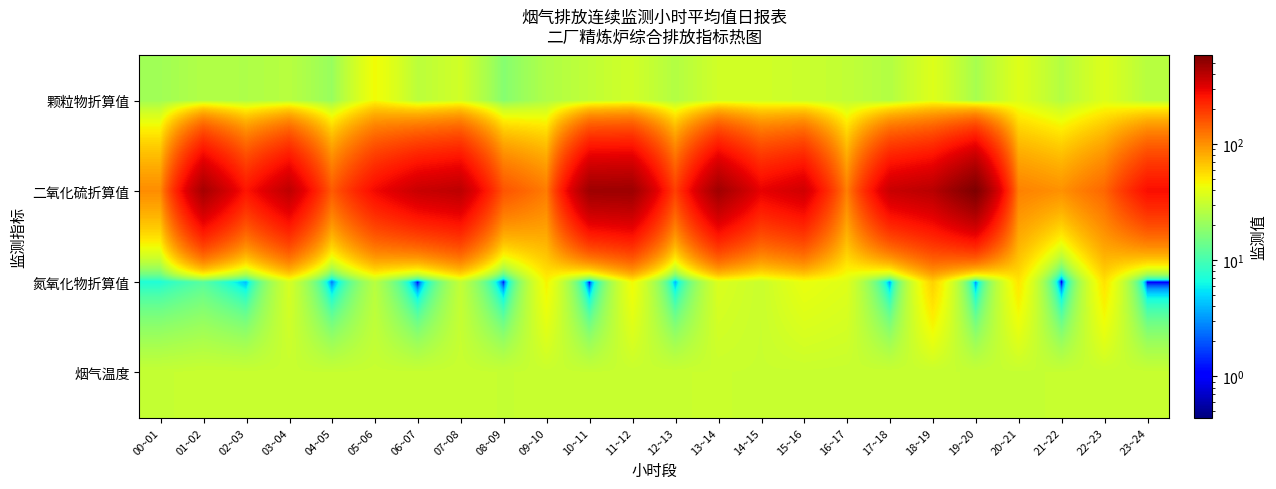

Count the number of categories in the chart.

24